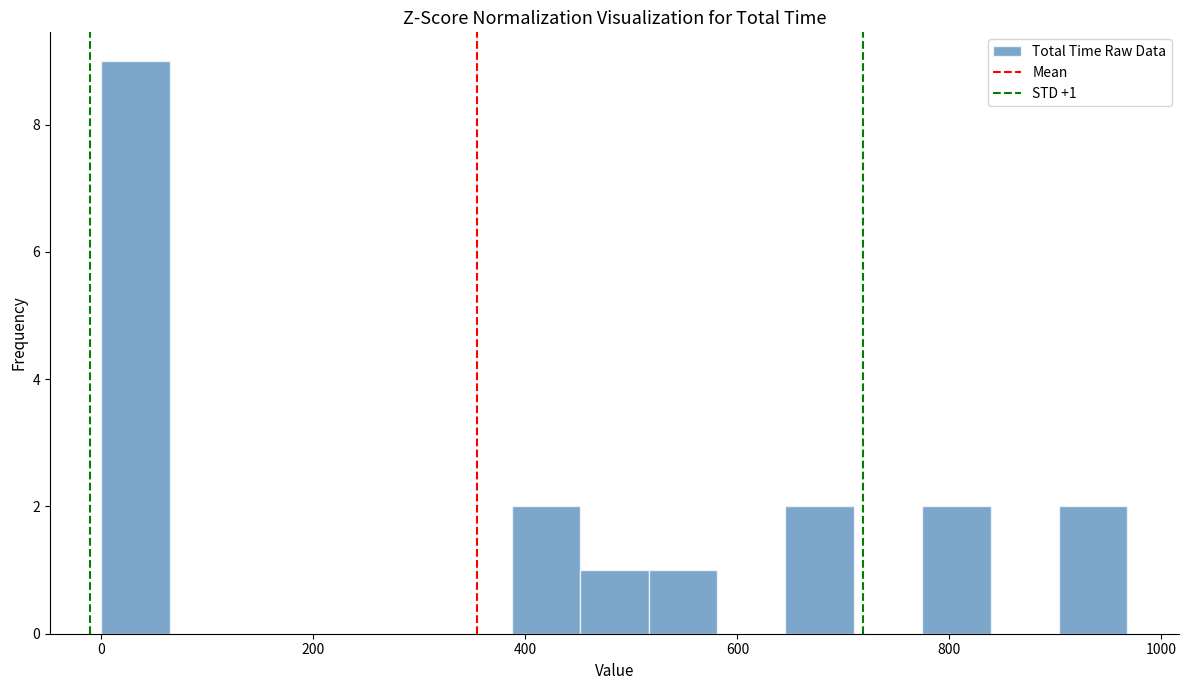

Read against the x-axis, roughly where is the centre of the tallest bar?

40